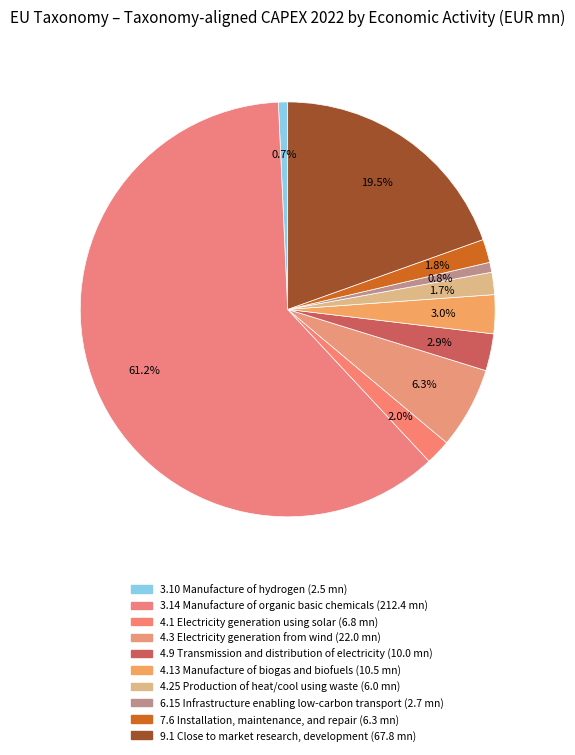

How many segments does this pie chart have?

10